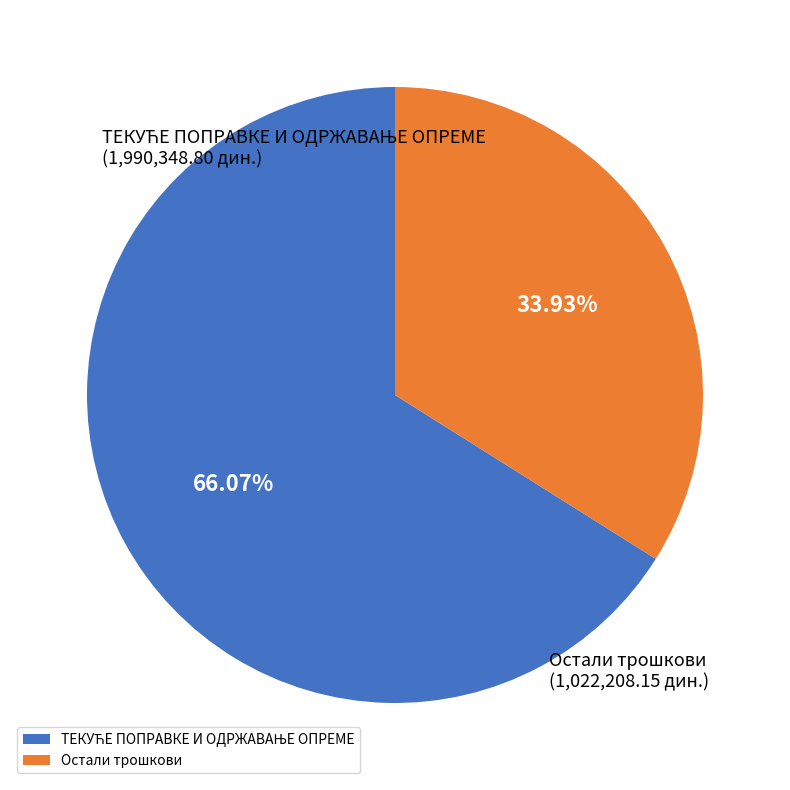

Does Остали трошкови represent more than half of the total?

No